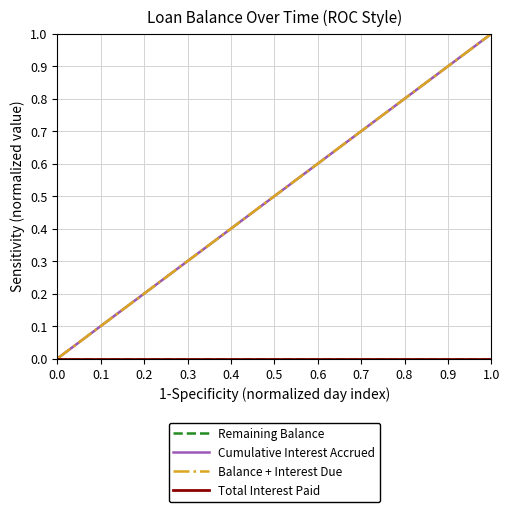

How many lines are shown in the chart?

4